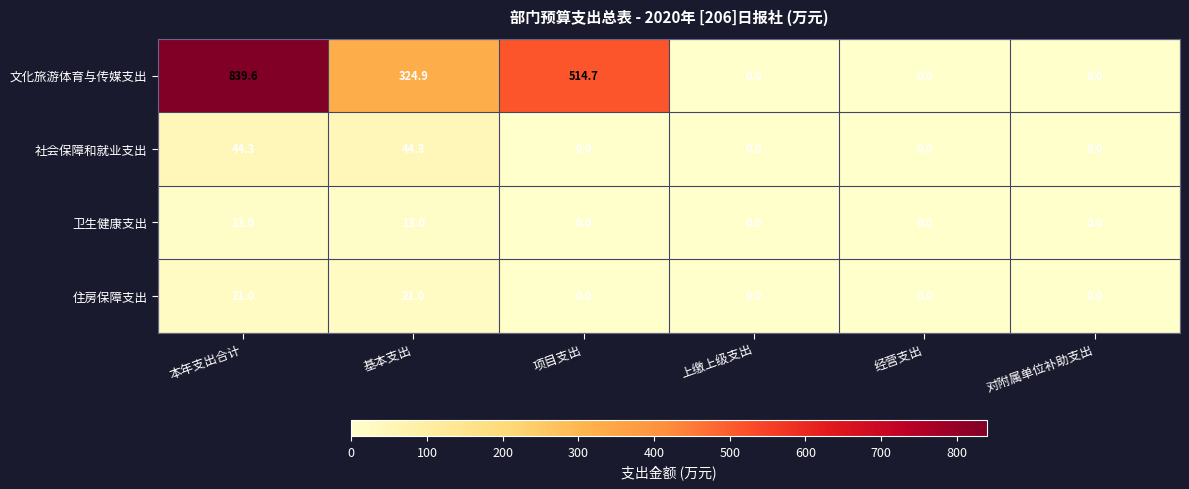

Rank the series by their maximum value, from highest to lowest.

文化旅游体育与传媒支出, 社会保障和就业支出, 住房保障支出, 卫生健康支出